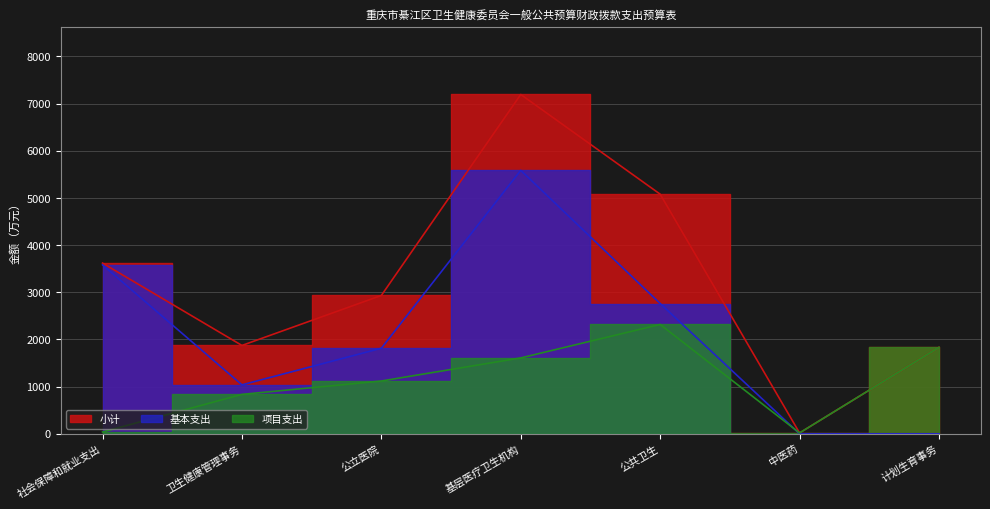

What is the label of the 1st point from the left?

社会保障和就业支出